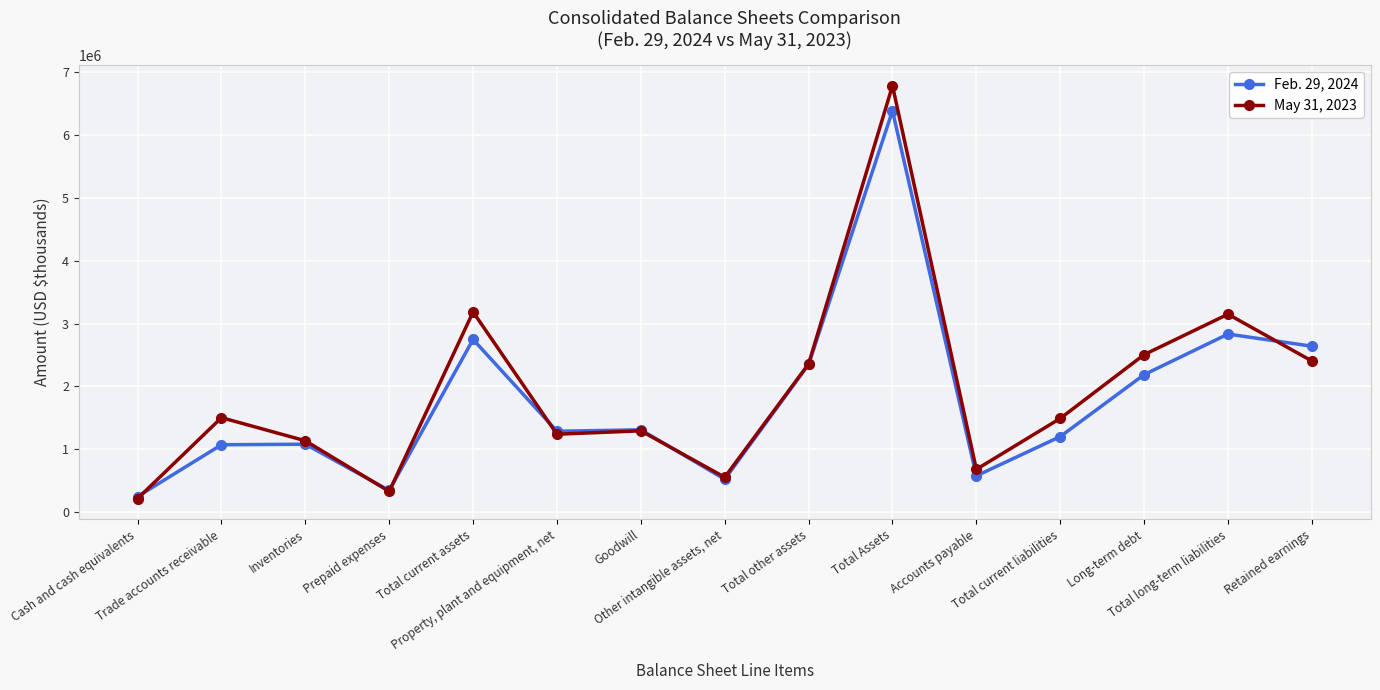

What is the difference between the May 31, 2023 values at Goodwill and Retained earnings?

1110537